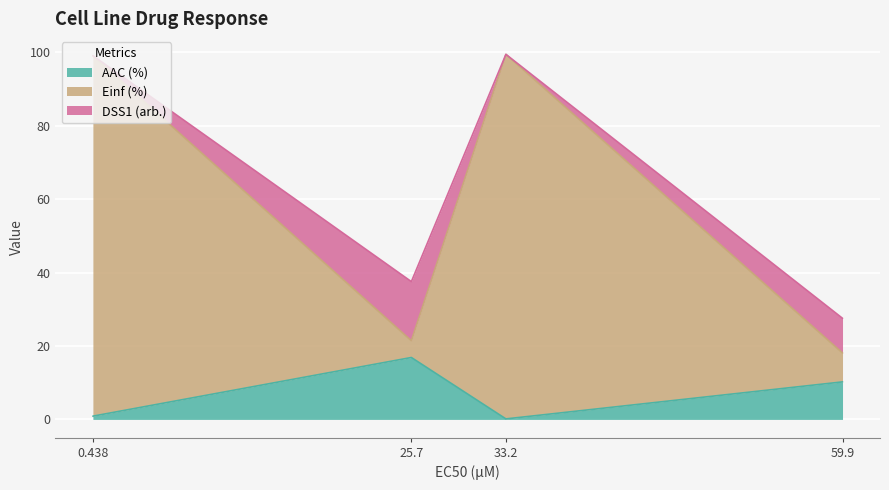

Is it true that AAC (%) equals 1.4 at 0.438?

False